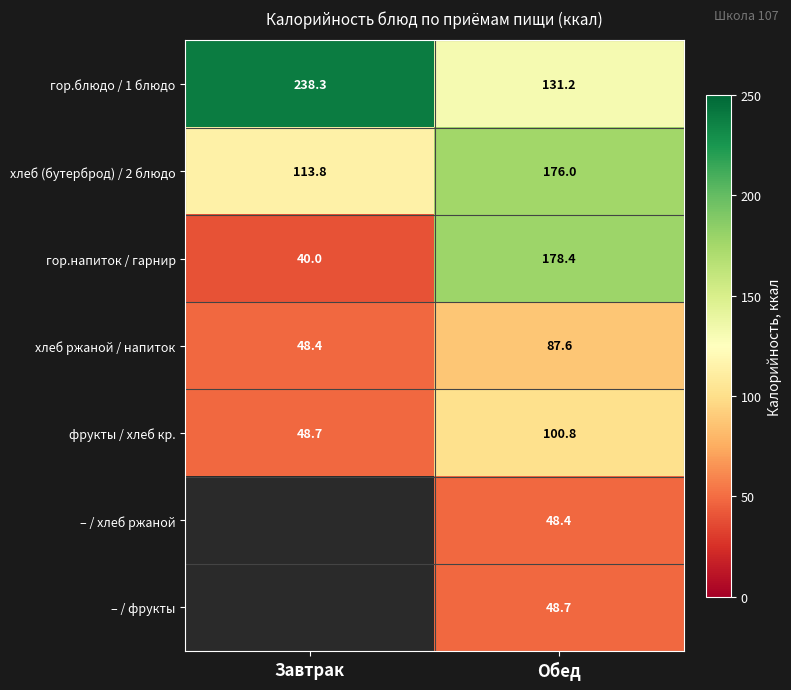

Rank the categories by гор.напиток / гарнир value from lowest to highest.

Завтрак, Обед